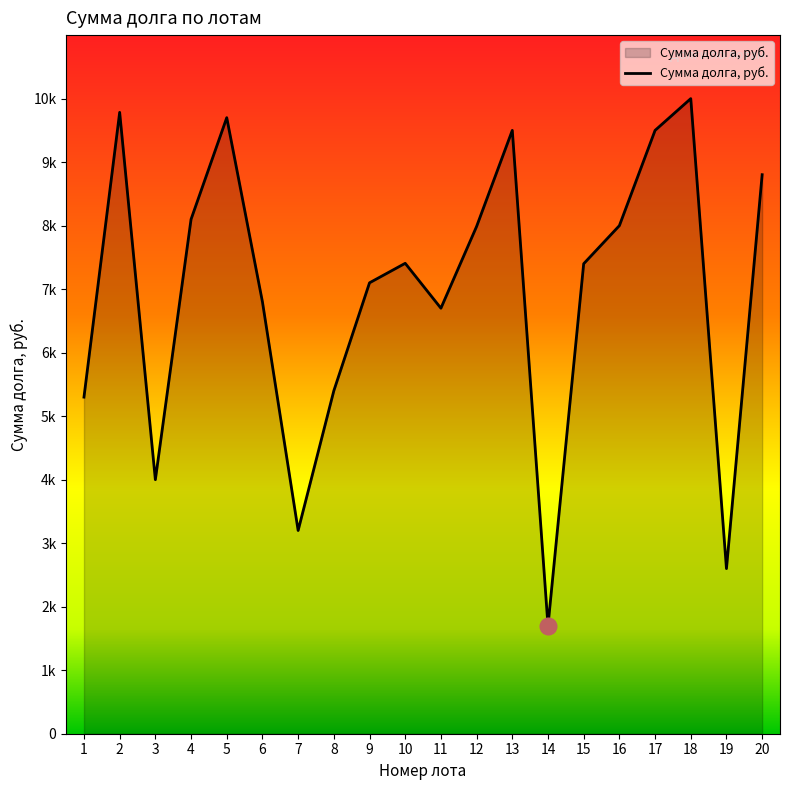

Is this an area chart (filled region under the line)?

Yes